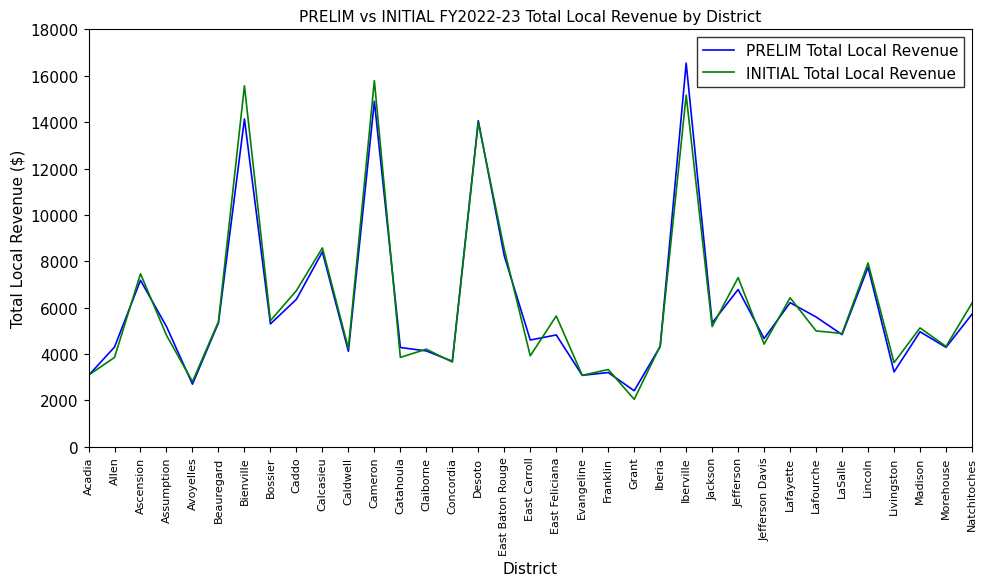

Is this an area chart (filled region under the line)?

No